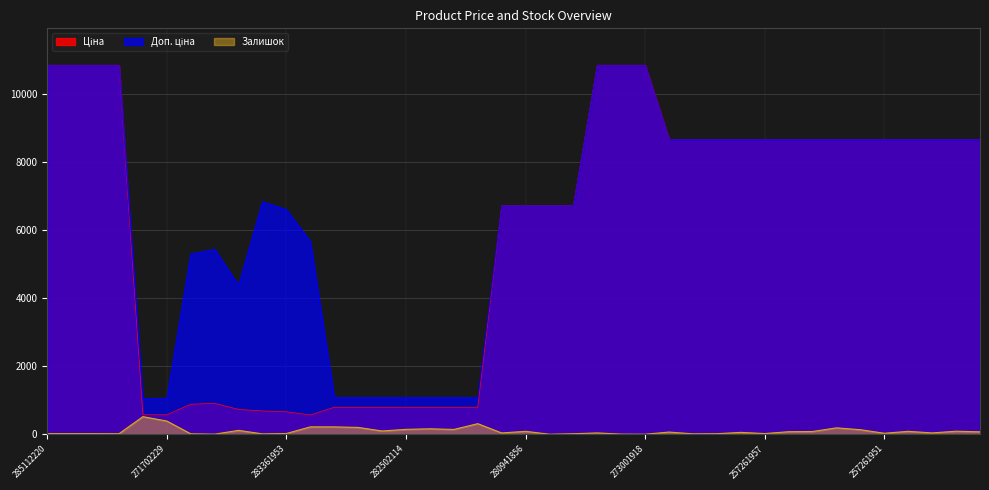

Reading left to right, what are all the values shown in this chart?

Ціна: 10840.1	10840.1	10840.1	10840.1	571.6	571.6	882.1	905.5	728.8	683.2	659.8	566.2	793.0	793.0	793.0	793.0	793.0	793.0	793.0	6710.2	6710.2	6710.2	6710.2	10840.1	10840.1	10840.1	8656.2	8656.2	8656.2	8656.2	8656.2	8656.2	8656.2	8656.2	8656.2	8656.2	8656.2	8656.2	8656.2	8656.2
Доп. ціна: 10840.1	10840.1	10840.1	10840.1	1048.0	1048.0	5292.4	5432.8	4372.9	6831.9	6597.9	5662.1	1074.6	1074.6	1074.6	1074.6	1074.6	1074.6	1074.6	6710.2	6710.2	6710.2	6710.2	10840.1	10840.1	10840.1	8656.2	8656.2	8656.2	8656.2	8656.2	8656.2	8656.2	8656.2	8656.2	8656.2	8656.2	8656.2	8656.2	8656.2
Залишок: 17.0	17.0	17.0	15.0	516.0	387.0	12.0	2.0	113.0	10.0	21.0	216.0	215.0	200.0	95.0	143.0	159.0	140.0	310.0	37.0	85.0	0.0	14.0	38.0	3.0	0.0	63.0	11.0	15.0	54.0	19.0	74.0	80.0	187.0	132.0	28.0	85.0	38.0	88.0	71.0